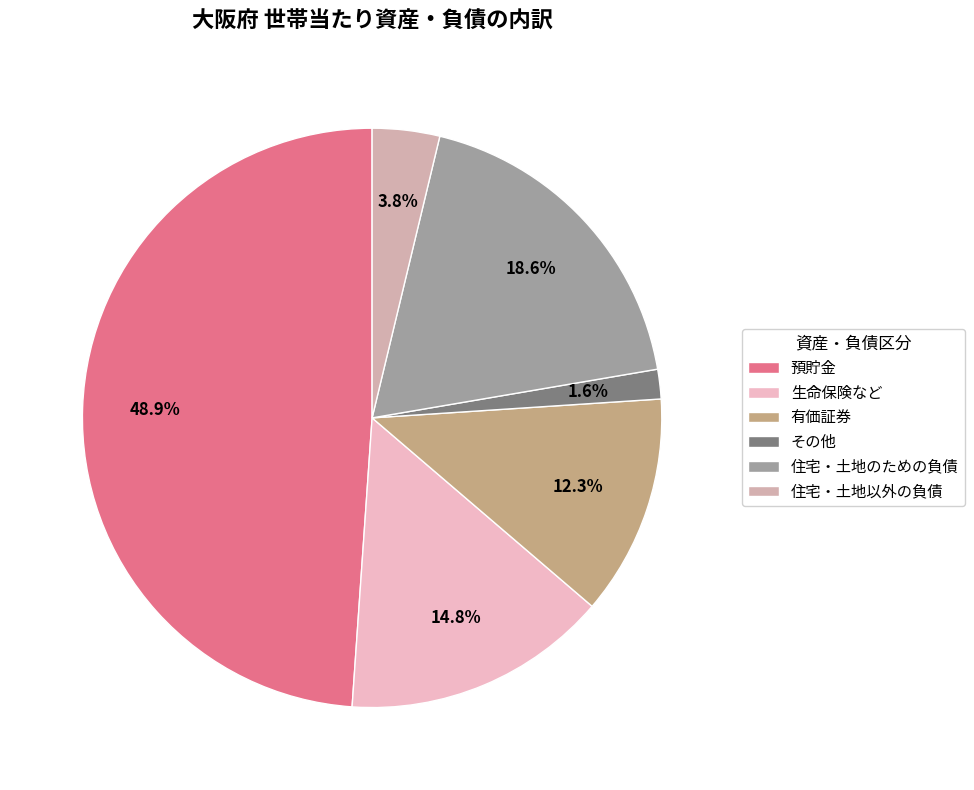

Which category has the biggest portion of the pie?

預貯金